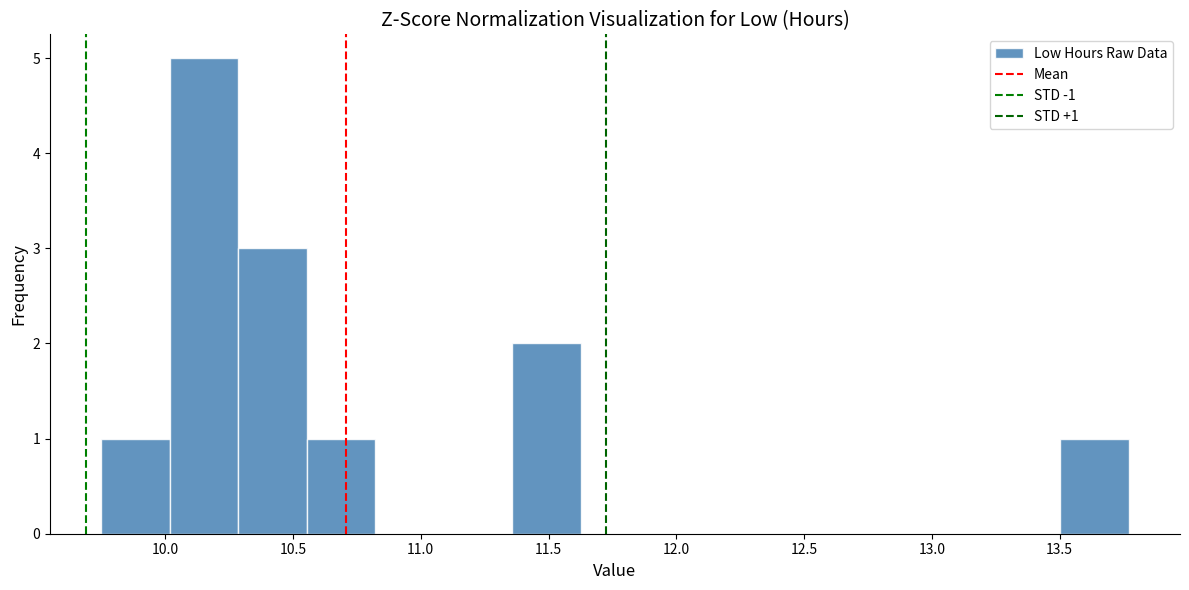

Which range on the x-axis has the tallest bar?

10.00 to 10.30